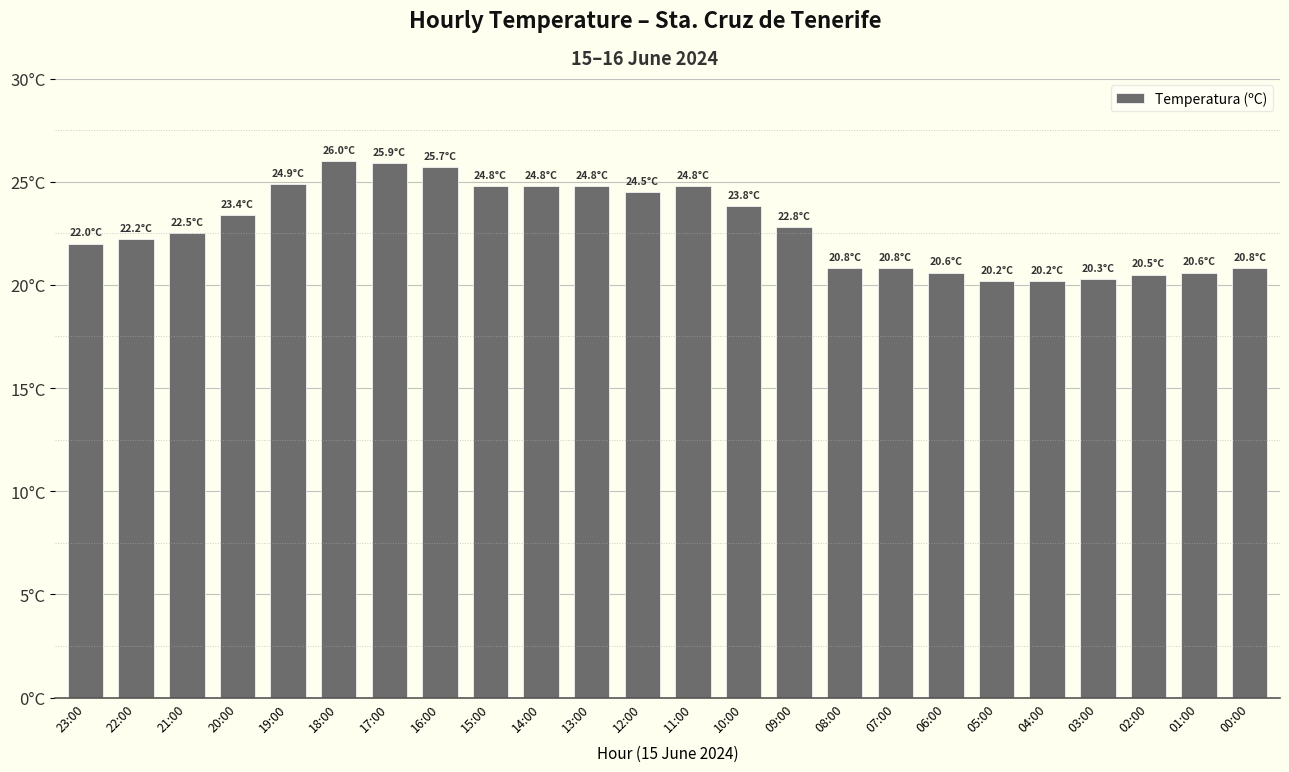

At which label is the value closest to 23?

09:00